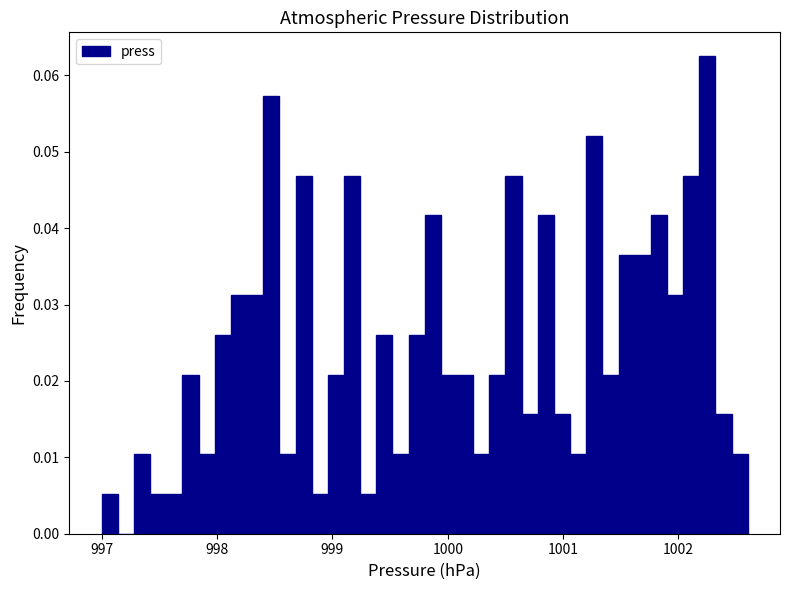

Read against the x-axis, roughly where is the centre of the tallest bar?

1002.3